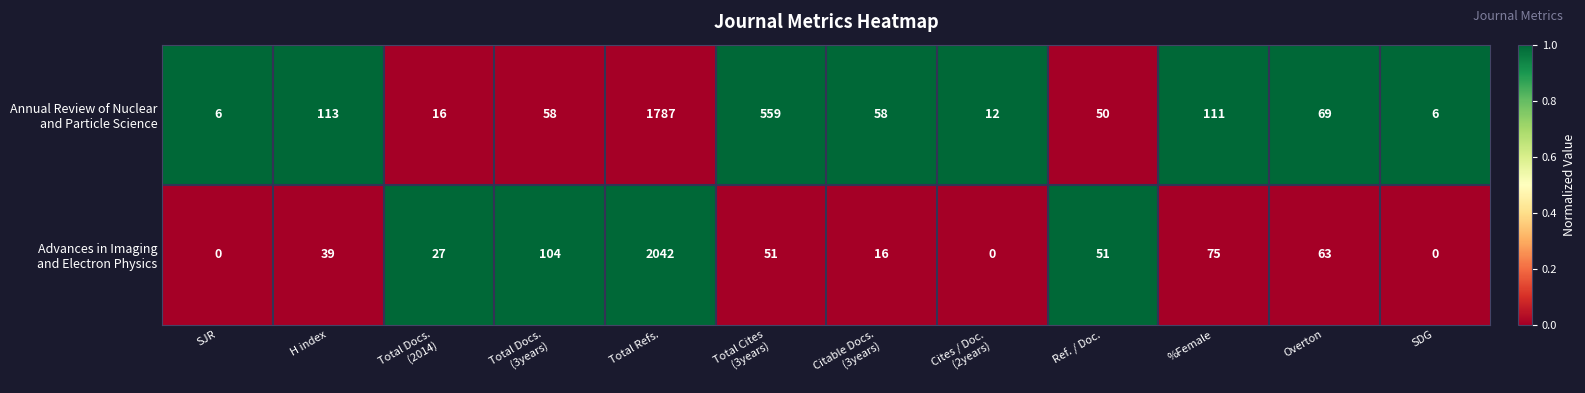

What is the greatest value displayed?

2042